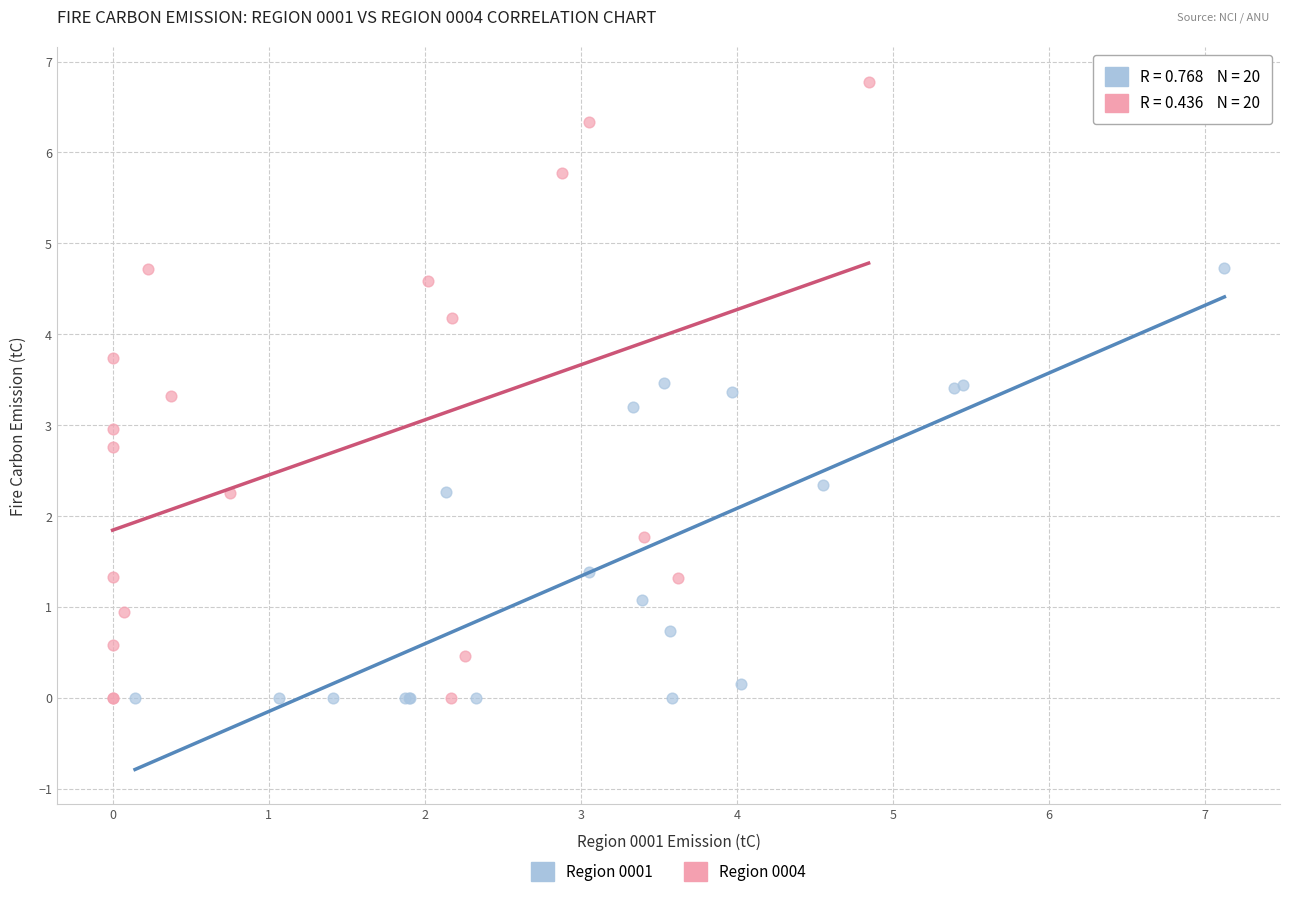

What are all the series names shown in the legend?

Region 0001, Region 0004